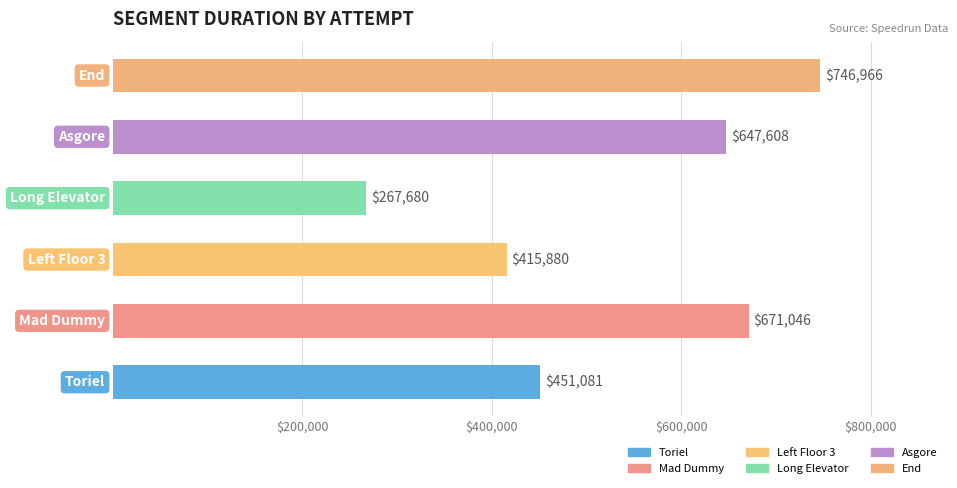

What is the sum of all values?

3200261